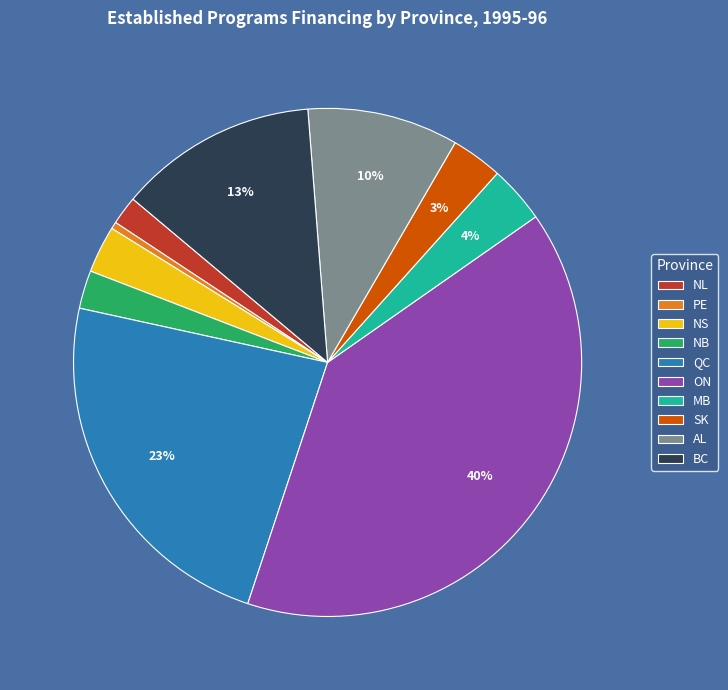

True or false: NS accounts for 3% of the total.

True